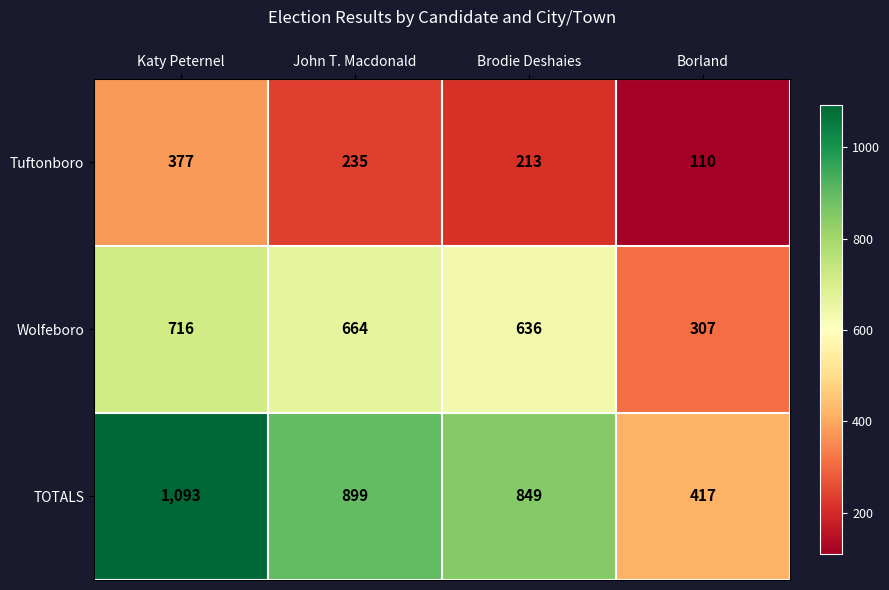

What is the spread (max minus min) of values at Borland?

307